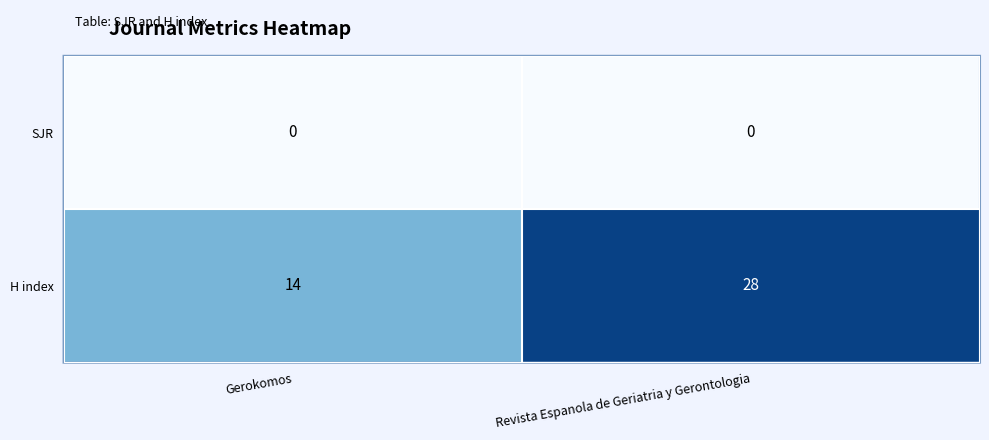

What is the difference between the maximum and minimum values in the H index series?

14